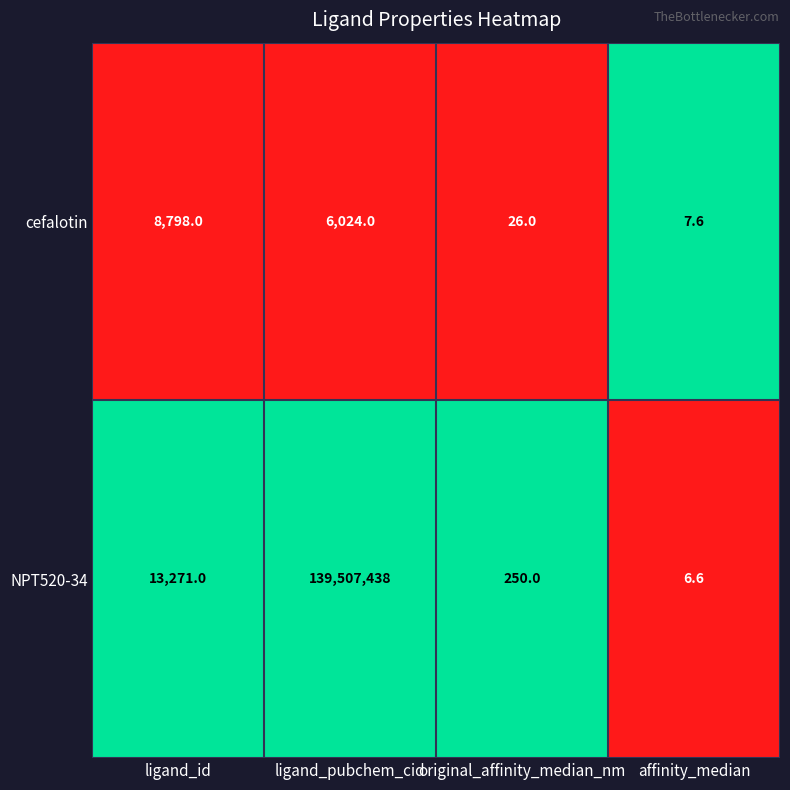

What is the difference between the highest and lowest values at ligand_pubchem_cid?

139501414.0